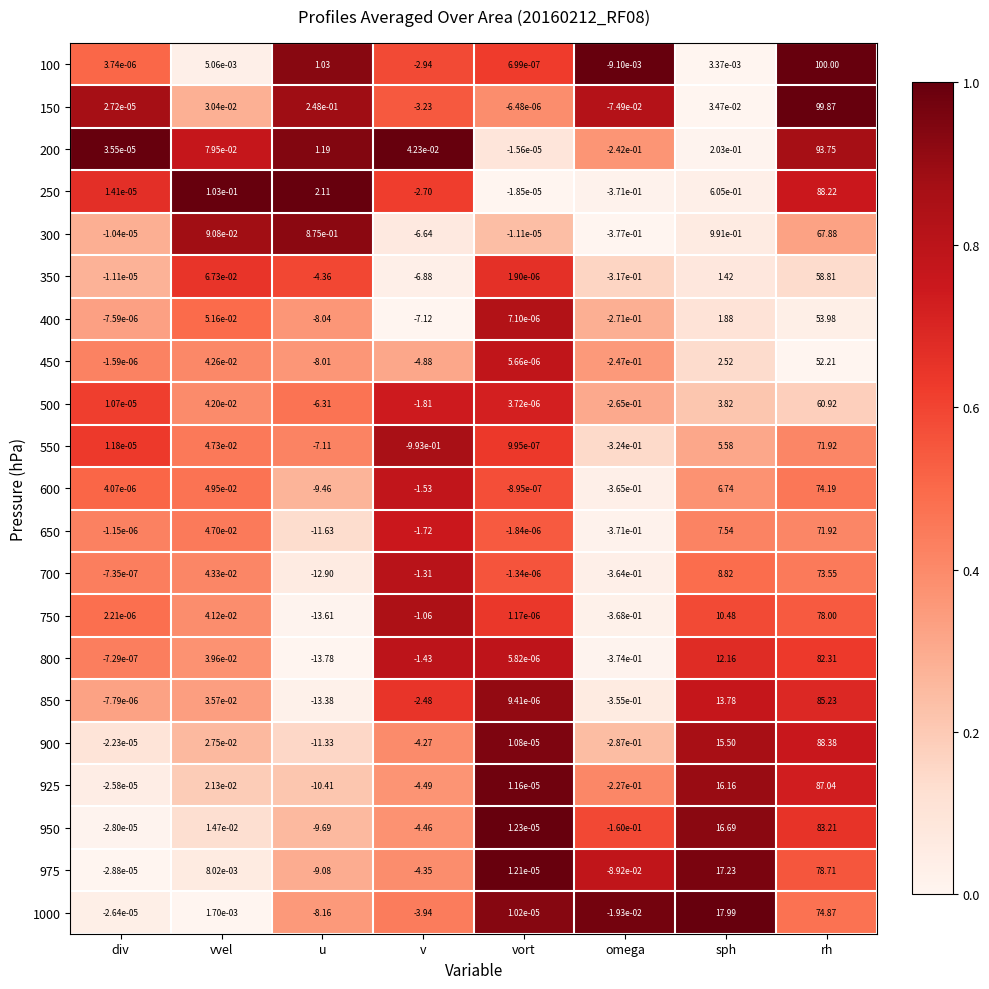

At which label does 800 reach its minimum?

u